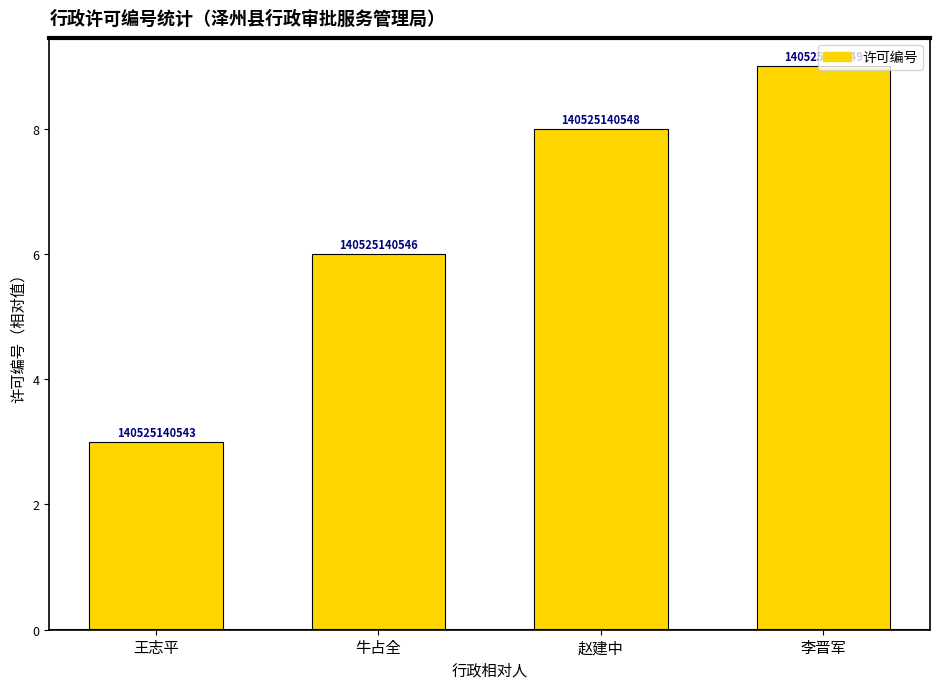

List the labels in order of value, smallest first.

王志平, 牛占全, 赵建中, 李晋军